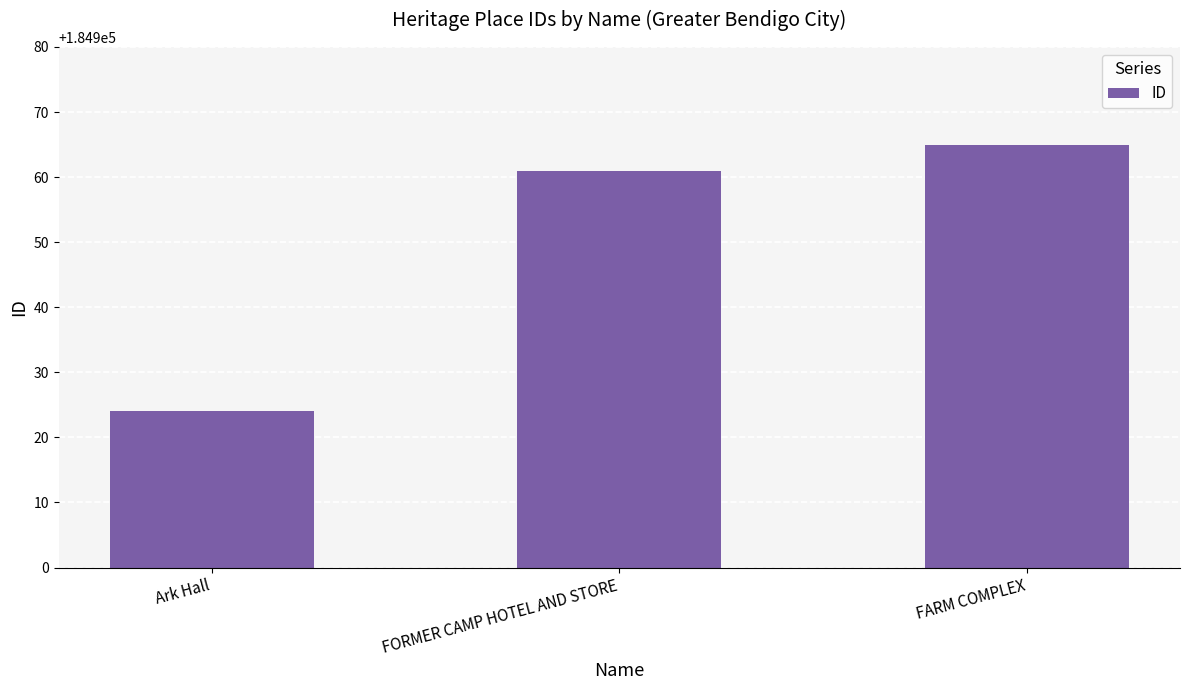

How many categories are shown in the chart?

3